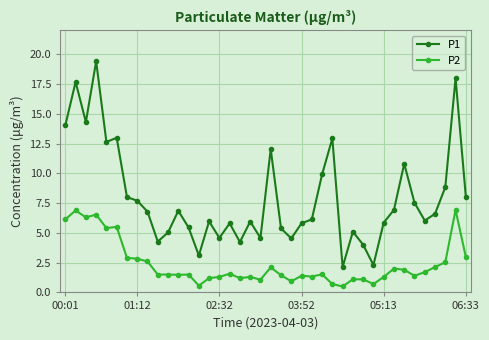

Which series has the largest range (max minus min)?

P1